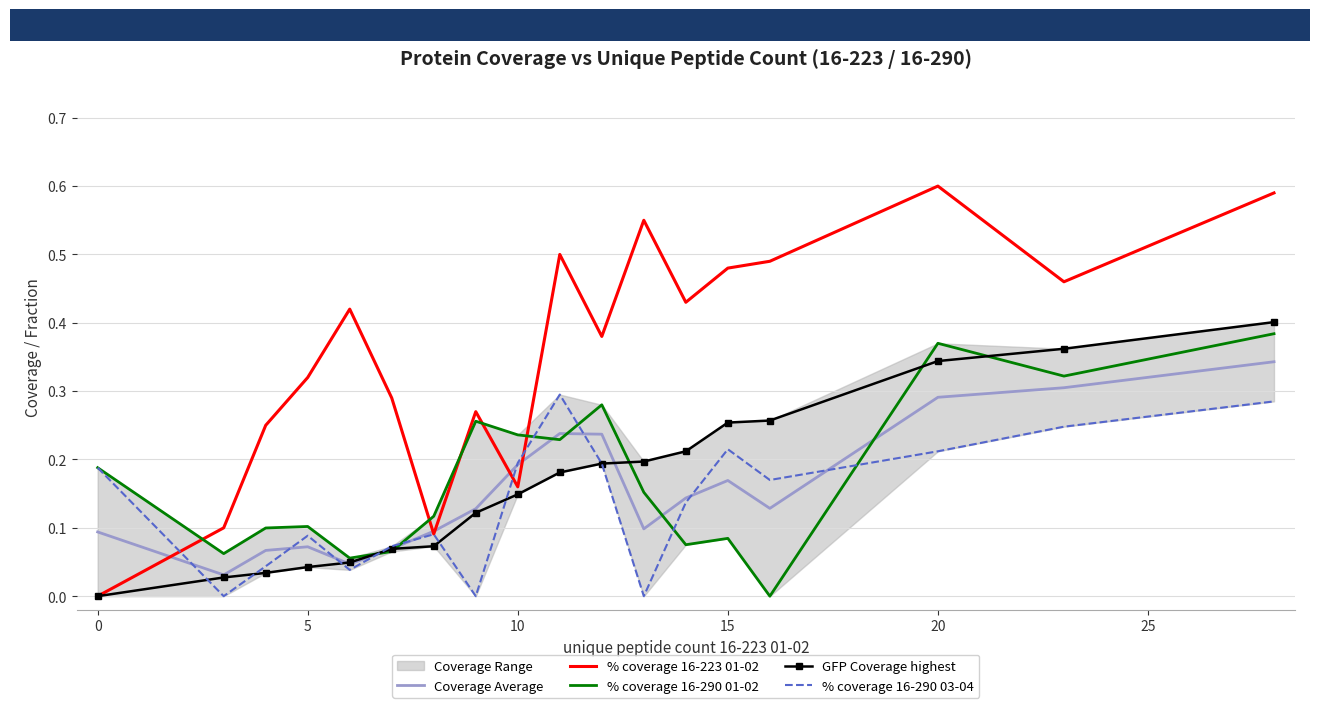

After their last crossing, which series has the higher values: % coverage 16-290 01-02 or GFP Coverage highest?

GFP Coverage highest